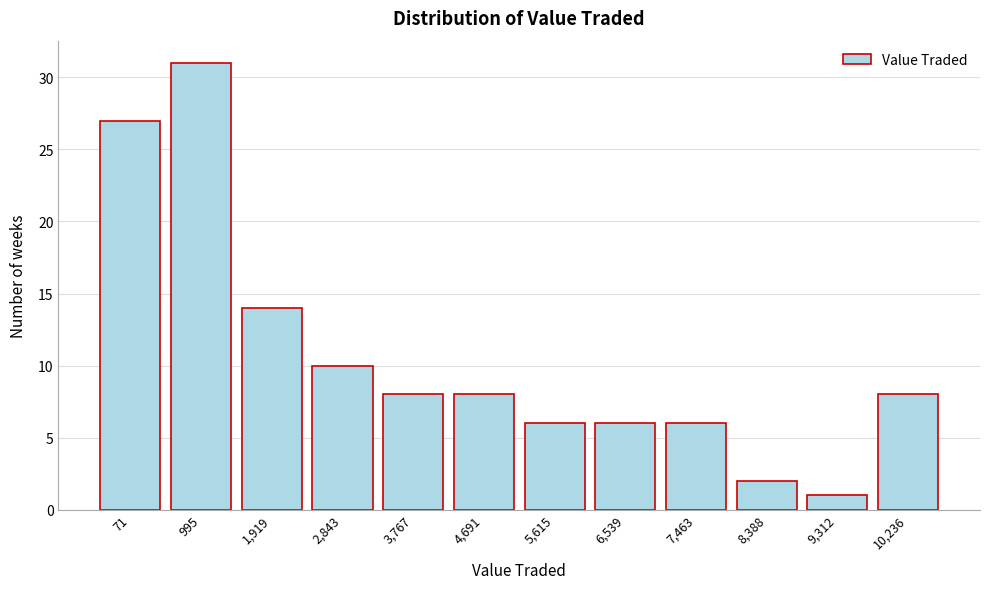

Reading left to right, what are all the values shown in this chart?

27	31	14	10	8	8	6	6	6	2	1	8